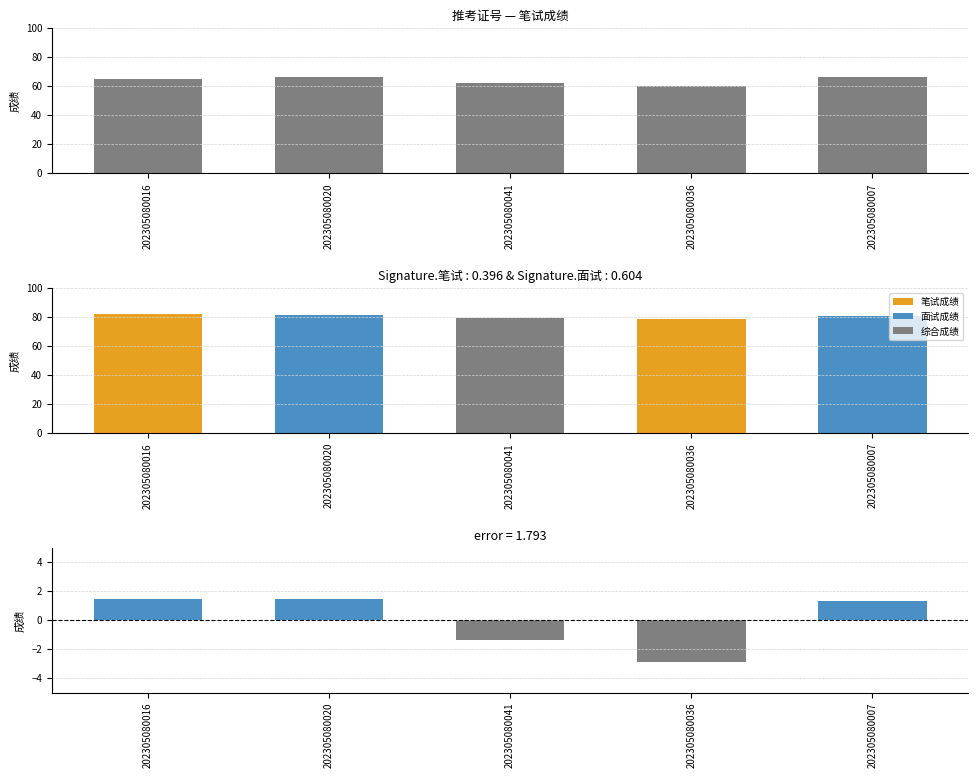

What is the sum of the 综合成绩偏差 values at 202305080007 and 202305080041?

-0.1